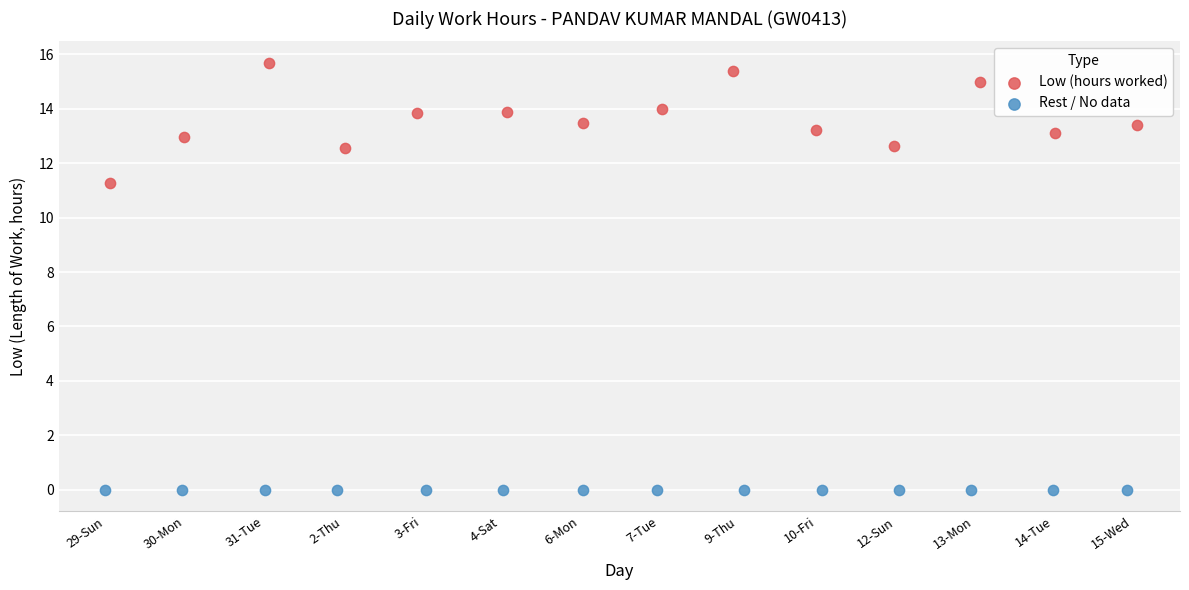

Which series contains the lowest Y value?

Rest / No data